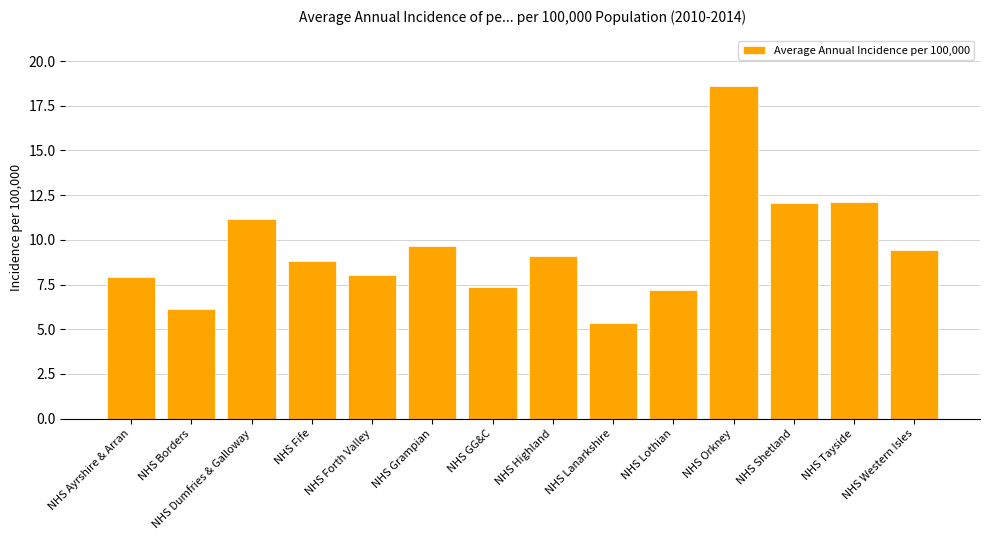

What is the ratio of the value at NHS Lanarkshire to the value at NHS Tayside?

0.4